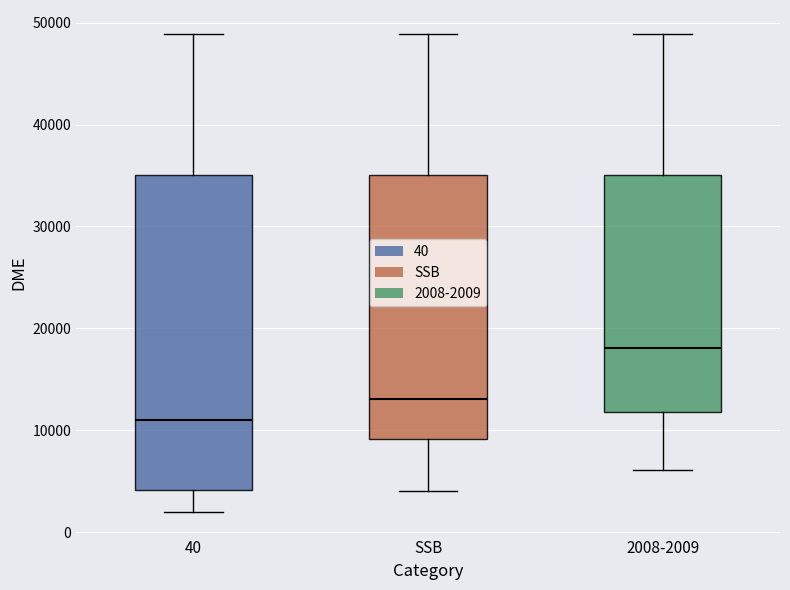

Which box is the tallest, from its lower edge to its upper edge?

40